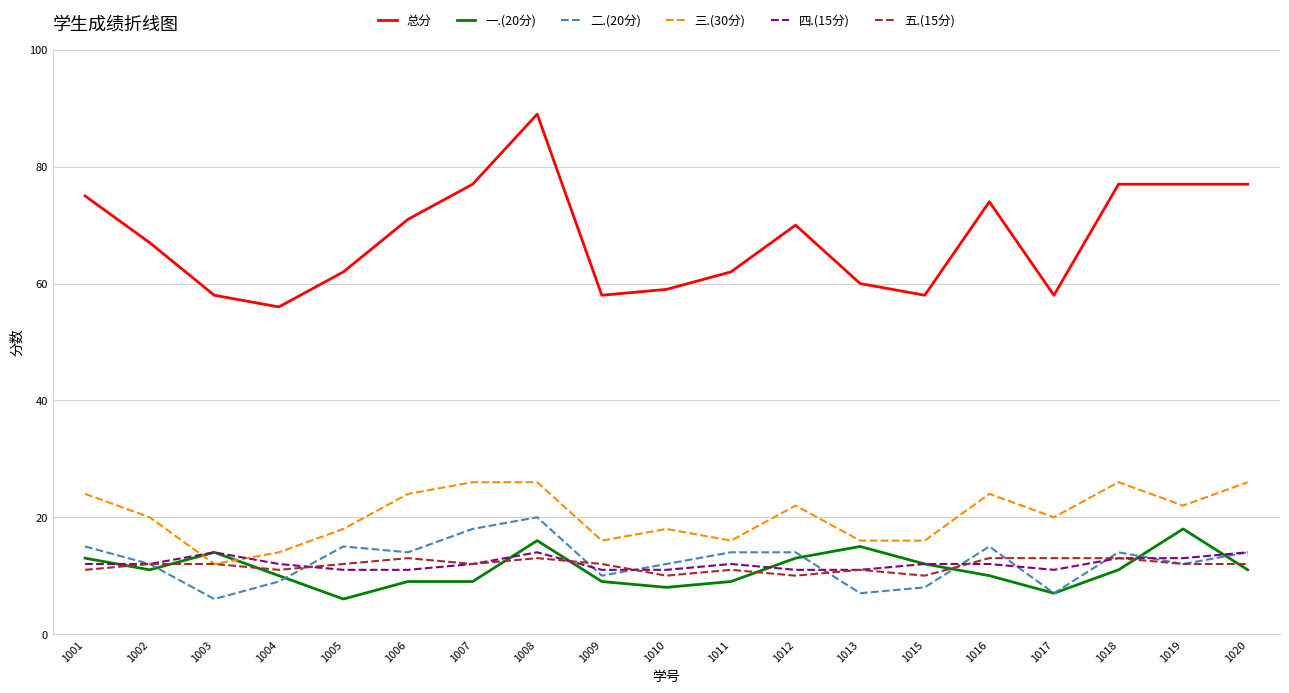

How many lines are shown in the chart?

6